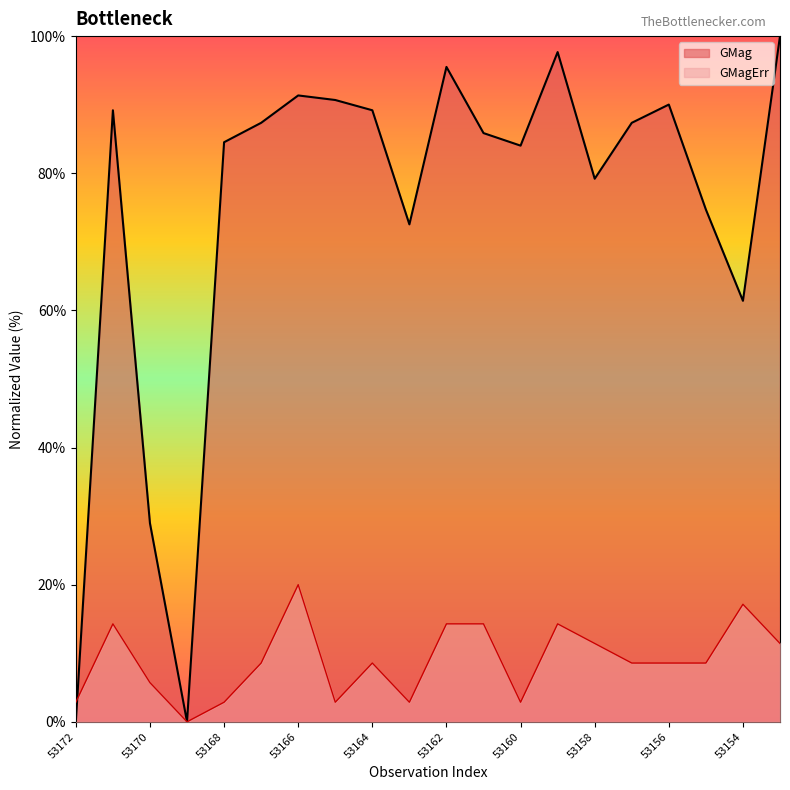

Where is GMag nearest to the value 50?

53154